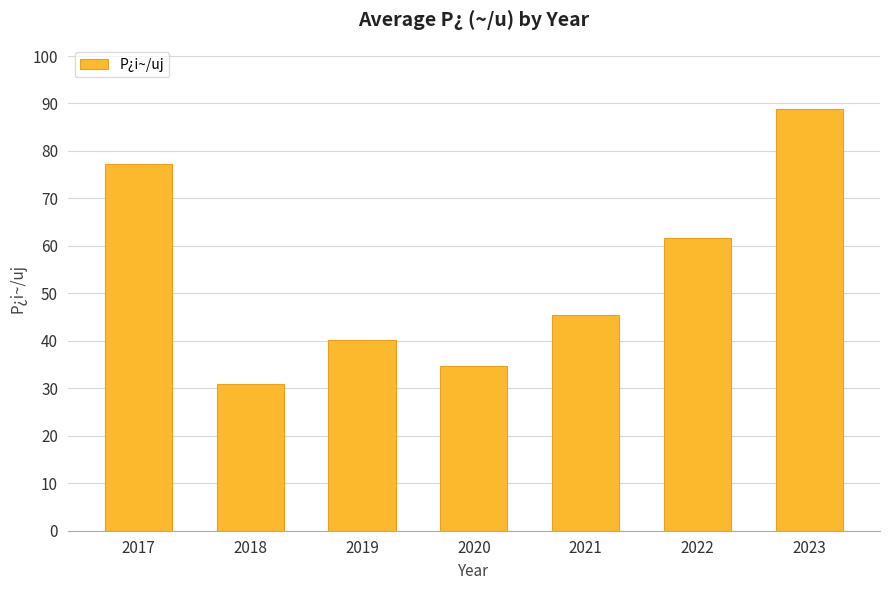

What is the maximum value shown in the chart?

88.9